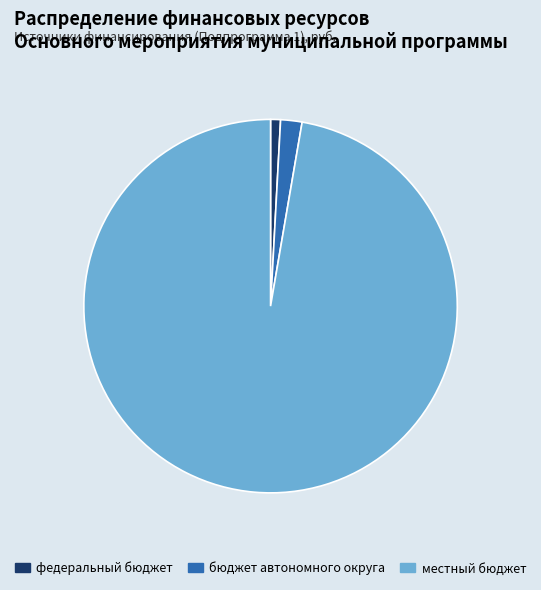

True or false: федеральный бюджет accounts for 11% of the total.

False